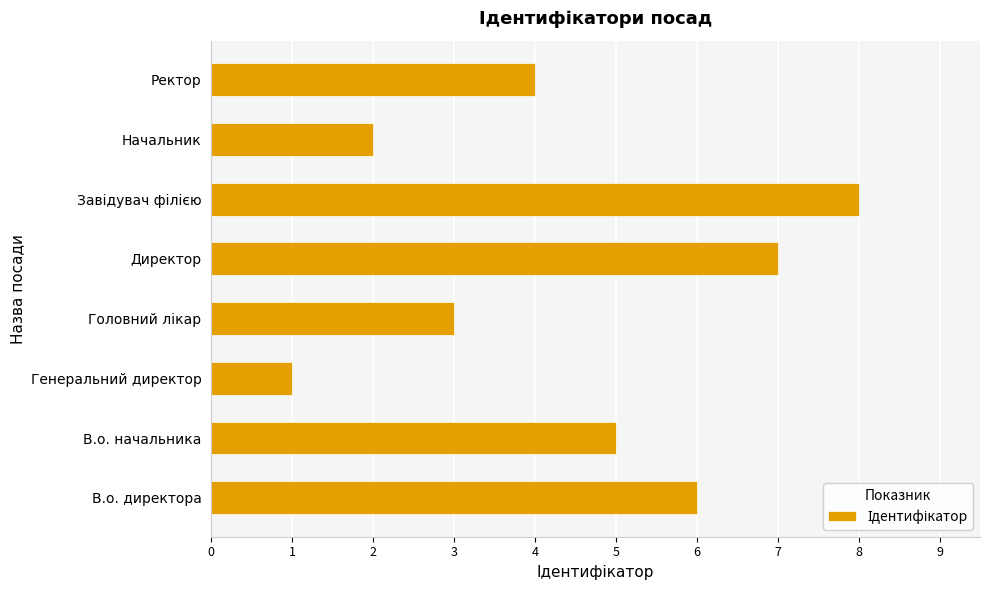

What is the greatest value displayed?

8